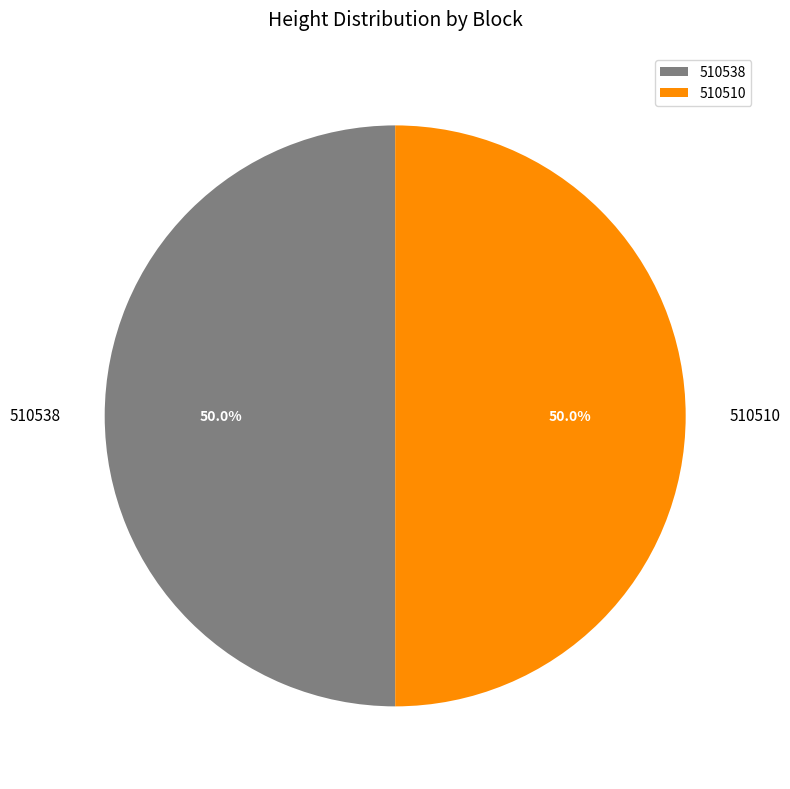

True or false: 510510 accounts for 62% of the total.

False